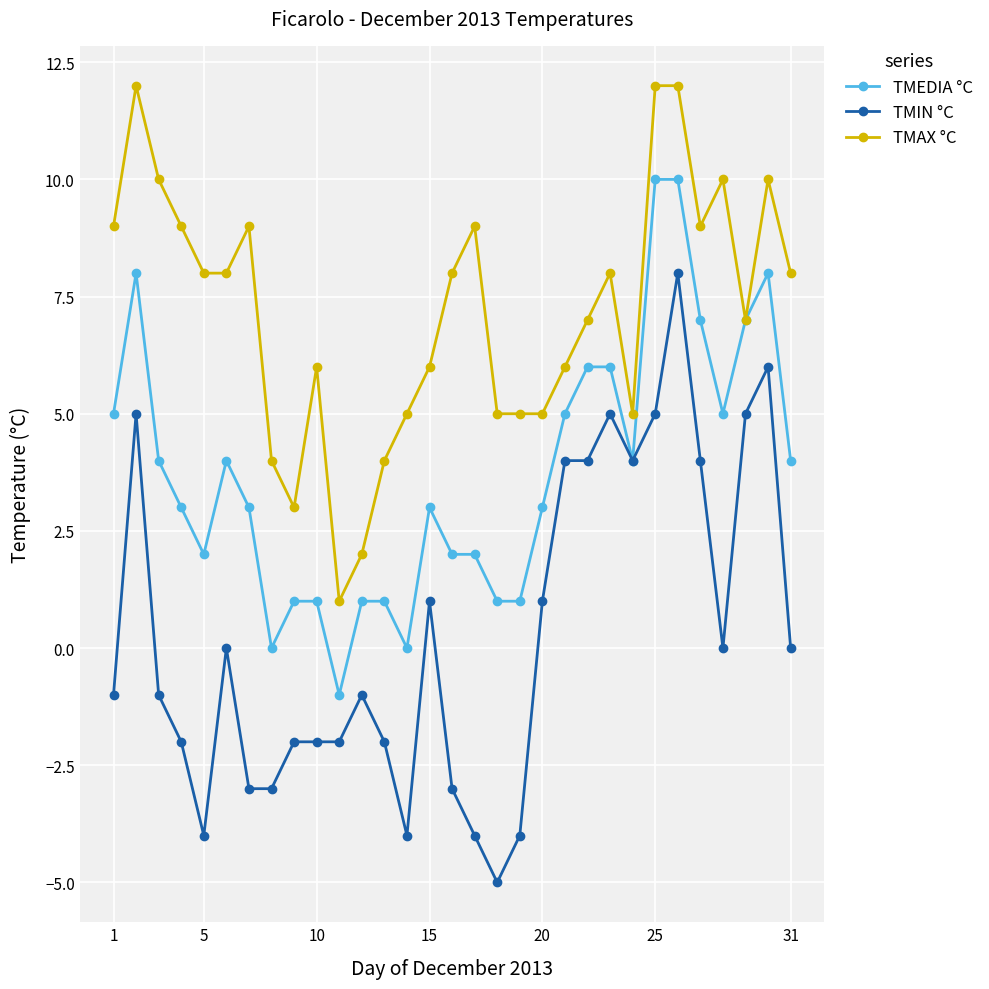

What is the difference between the maximum and second lowest values in the TMEDIA °C series?

10